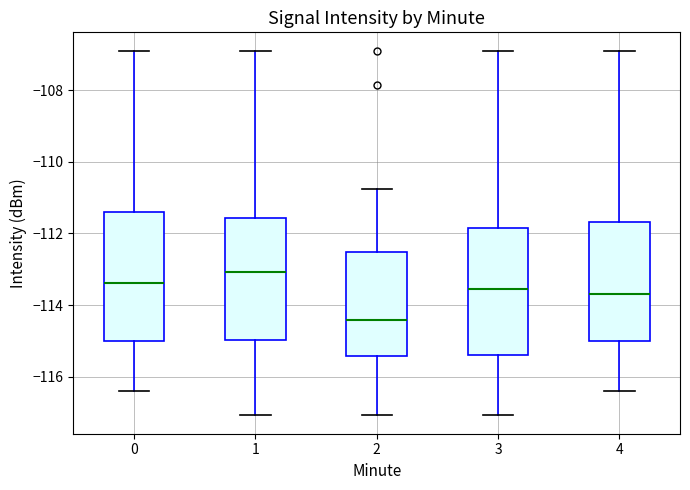

Where does the lower whisker of the box at x = 0 end on the y-axis? The values are not printed on the chart, so give them approximately, as read against the axis.

-116.4